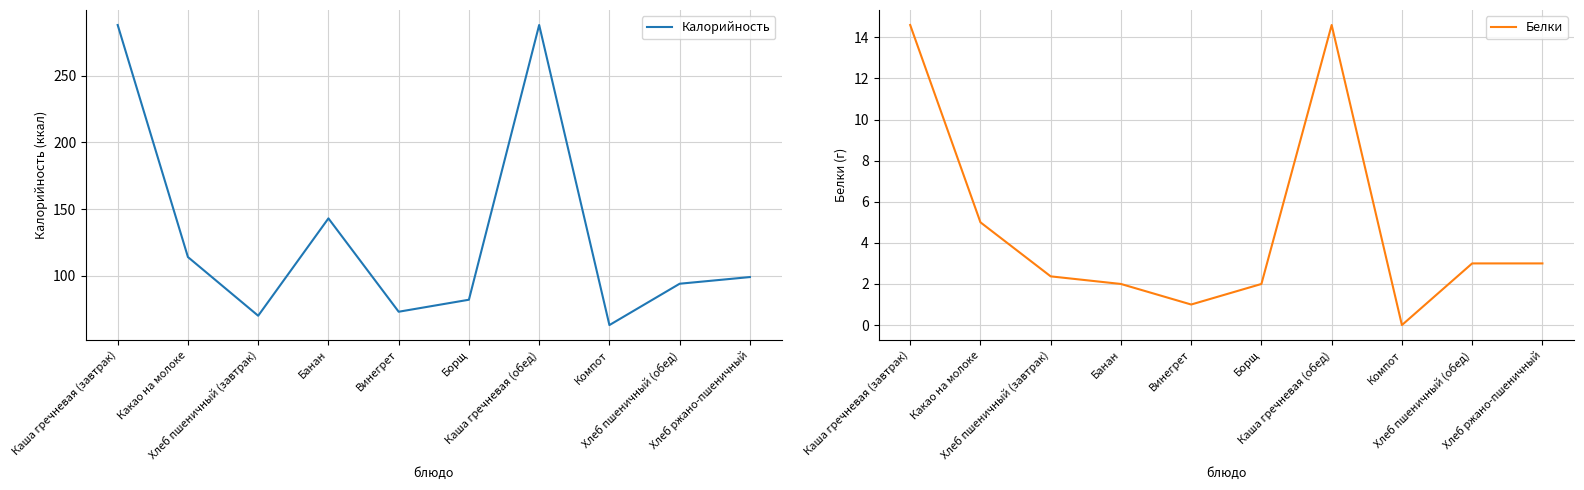

Which category has the highest value across all series?

Каша гречневая (завтрак)